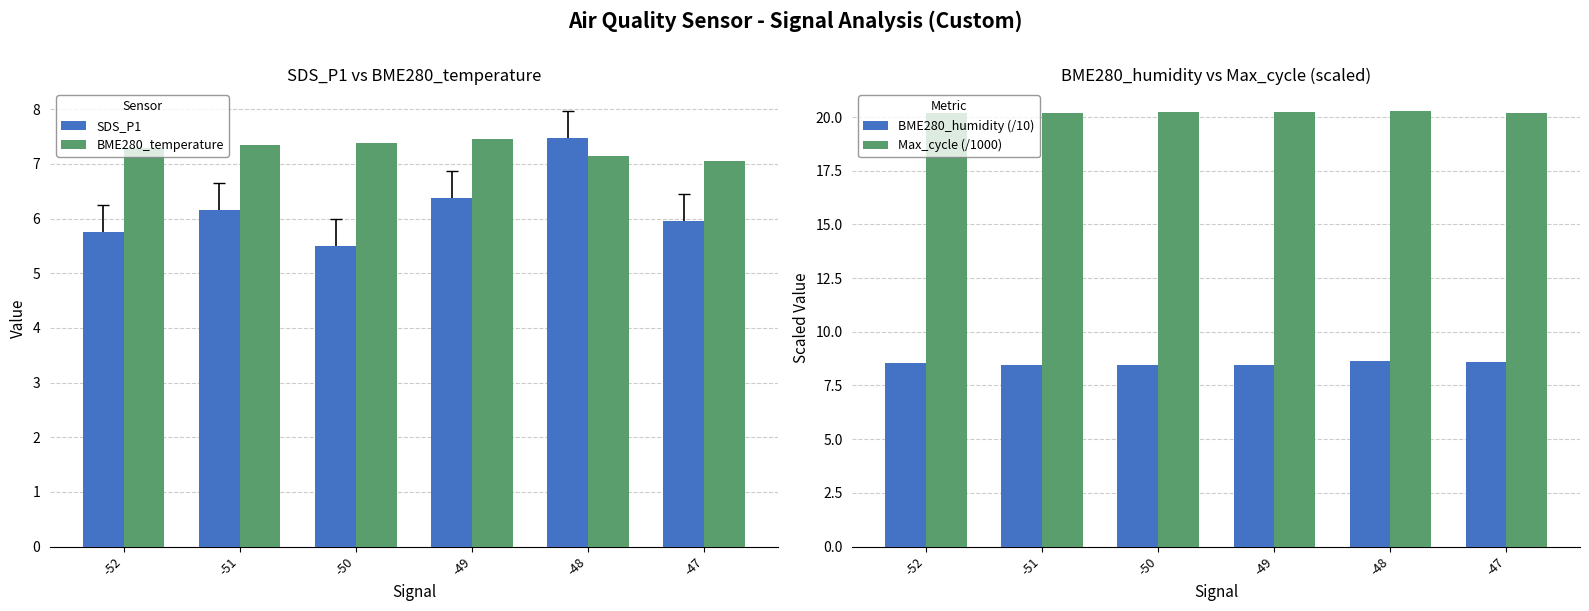

Where is Max_cycle (/1000) nearest to the value 20?

-47